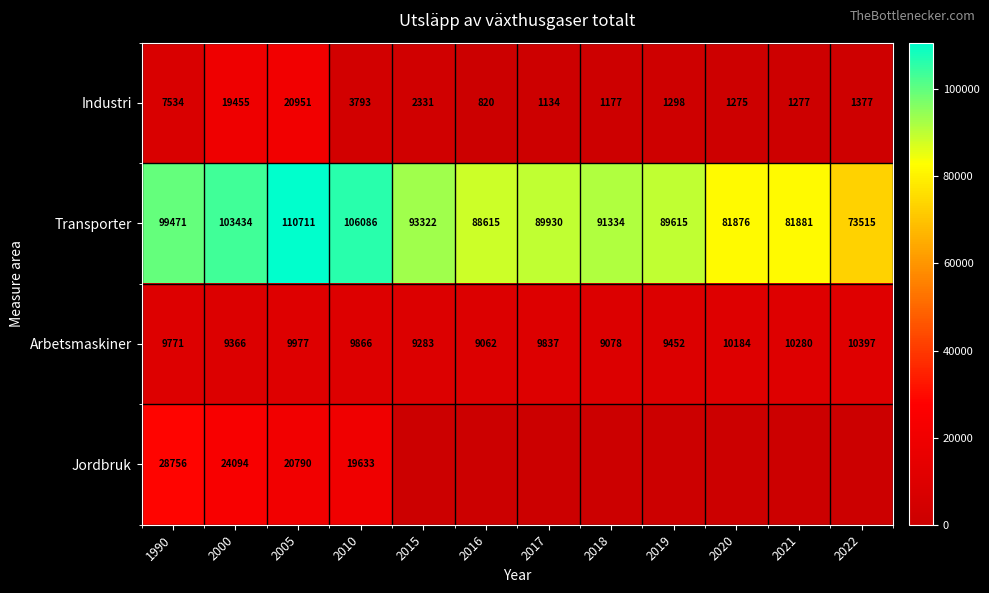

At which label does Industri first exceed 1377?

1990